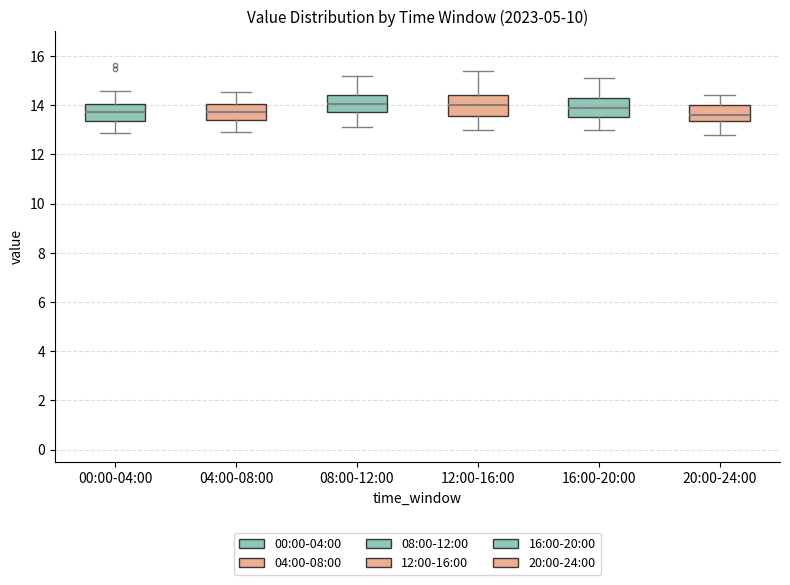

Where is the lower edge of the box for 00:00-04:00 on the y-axis? The values are not printed on the chart, so give them approximately, as read against the axis.

13.4